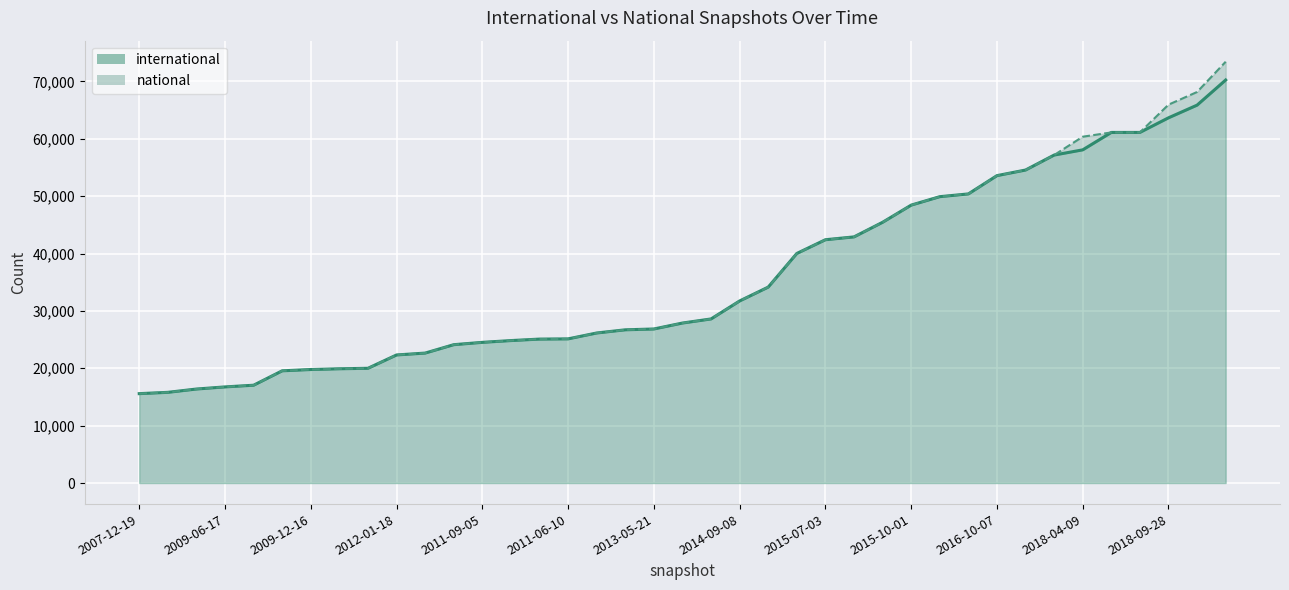

True or false: the data has more than 1 interior local peaks.

False